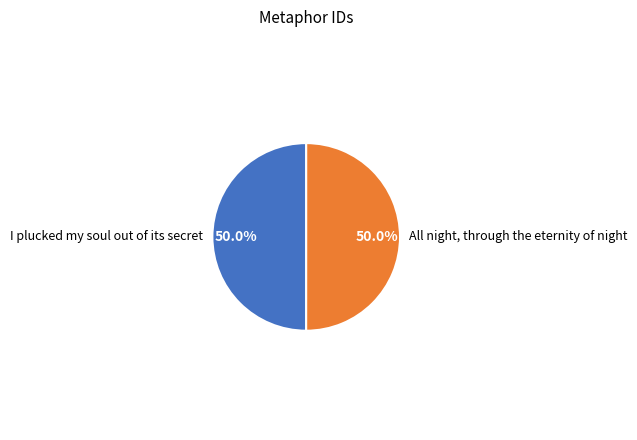

Is the sum of All night, through the eternity of night and I plucked my soul out of its secret greater than half?

Yes